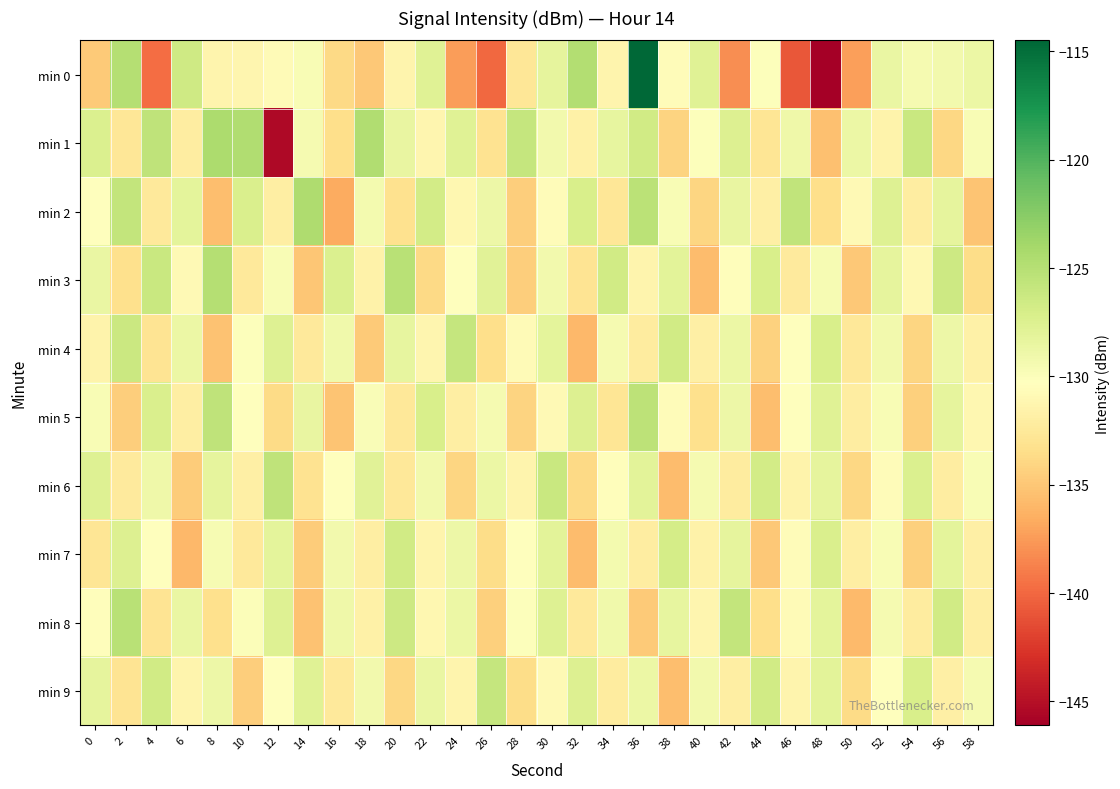

Reading left to right, extract all data points from this chart.

min 0: 0=-134.8	2=-125.0	4=-139.7	6=-126.5	8=-131.4	10=-131.3	12=-130.7	14=-129.7	16=-133.8	18=-134.9	20=-131.3	22=-127.7	24=-137.4	26=-140.0	28=-132.8	30=-128.3	32=-124.8	34=-131.3	36=-114.5	38=-130.6	40=-127.7	42=-138.1	44=-130.1	46=-140.9	48=-146.1	50=-137.2	52=-128.6	54=-129.4	56=-129.2	58=-128.8
min 1: 0=-127.4	2=-132.7	4=-125.6	6=-132.1	8=-124.4	10=-124.6	12=-145.4	14=-129.5	16=-133.4	18=-124.7	20=-128.4	22=-131.2	24=-127.8	26=-133.1	28=-125.9	30=-129.3	32=-131.7	34=-128.4	36=-126.6	38=-134.2	40=-130.1	42=-127.5	44=-132.8	46=-129.0	48=-135.4	50=-128.7	52=-131.5	54=-126.2	56=-133.9	58=-129.8
min 2: 0=-130.2	2=-125.8	4=-132.4	6=-128.1	8=-135.6	10=-127.3	12=-131.9	14=-124.5	16=-136.7	18=-129.4	20=-133.2	22=-126.8	24=-131.1	26=-128.9	28=-134.5	30=-130.6	32=-127.2	34=-132.7	36=-125.3	38=-129.8	40=-134.1	42=-128.5	44=-131.8	46=-125.7	48=-133.4	50=-130.9	52=-127.6	54=-132.1	56=-128.3	58=-135.2
min 3: 0=-128.6	2=-133.3	4=-126.1	6=-130.8	8=-124.9	10=-132.5	12=-129.7	14=-135.1	16=-127.4	18=-131.6	20=-125.2	22=-133.8	24=-130.3	26=-127.9	28=-134.6	30=-129.2	32=-132.9	34=-126.7	36=-131.4	38=-128.0	40=-135.7	42=-130.5	44=-127.1	46=-132.3	48=-129.6	50=-134.9	52=-128.2	54=-131.0	56=-126.4	58=-133.6
min 4: 0=-131.5	2=-126.3	4=-133.0	6=-128.8	8=-135.3	10=-130.1	12=-127.7	14=-132.4	16=-129.1	18=-134.8	20=-128.4	22=-131.2	24=-125.9	26=-133.5	28=-130.7	30=-128.1	32=-135.9	34=-129.5	36=-132.2	38=-126.6	40=-131.8	42=-128.7	44=-134.3	46=-130.4	48=-127.2	50=-132.6	52=-129.3	54=-134.0	56=-128.9	58=-131.7
min 5: 0=-129.8	2=-134.5	4=-127.3	6=-132.0	8=-125.6	10=-130.3	12=-133.7	14=-128.5	16=-135.2	18=-129.9	20=-132.6	22=-127.1	24=-131.9	26=-129.5	28=-134.2	30=-130.9	32=-127.5	34=-132.8	36=-125.4	38=-130.6	40=-133.3	42=-128.9	44=-135.6	46=-130.2	48=-127.8	50=-132.1	52=-129.7	54=-134.4	56=-128.3	58=-131.1
min 6: 0=-127.6	2=-132.3	4=-129.0	6=-134.7	8=-128.2	10=-131.8	12=-125.5	14=-133.1	16=-130.4	18=-127.9	20=-132.6	22=-129.3	24=-134.0	26=-128.7	28=-131.4	30=-126.1	32=-133.8	34=-130.5	36=-128.0	38=-135.7	40=-129.5	42=-132.2	44=-126.8	46=-131.5	48=-128.3	50=-133.9	52=-130.6	54=-127.4	56=-132.1	58=-129.8
min 7: 0=-132.8	2=-127.5	4=-130.2	6=-135.9	8=-129.6	10=-132.4	12=-128.1	14=-134.7	16=-129.3	18=-132.0	20=-126.7	22=-131.4	24=-128.9	26=-133.6	28=-130.3	30=-128.0	32=-135.7	34=-129.4	36=-132.1	38=-126.9	40=-131.6	42=-128.3	44=-134.9	46=-130.6	48=-127.3	50=-132.0	52=-129.7	54=-134.4	56=-128.1	58=-131.8
min 8: 0=-130.5	2=-125.2	4=-132.9	6=-128.6	8=-133.3	10=-130.0	12=-127.6	14=-135.3	16=-129.0	18=-131.7	20=-126.4	22=-131.1	24=-128.7	26=-134.4	28=-130.1	30=-127.7	32=-132.4	34=-129.1	36=-134.8	38=-128.4	40=-131.2	42=-125.8	44=-133.5	46=-130.7	48=-128.1	50=-135.8	52=-129.5	54=-132.2	56=-126.6	58=-131.9
min 9: 0=-128.3	2=-133.0	4=-126.7	6=-131.4	8=-128.9	10=-134.6	12=-130.3	14=-127.8	16=-132.5	18=-129.2	20=-133.9	22=-128.6	24=-131.3	26=-125.9	28=-133.6	30=-130.9	32=-127.5	34=-132.2	36=-128.8	38=-135.5	40=-129.2	42=-131.9	44=-126.6	46=-131.3	48=-128.0	50=-133.7	52=-130.4	54=-127.1	56=-131.8	58=-129.5